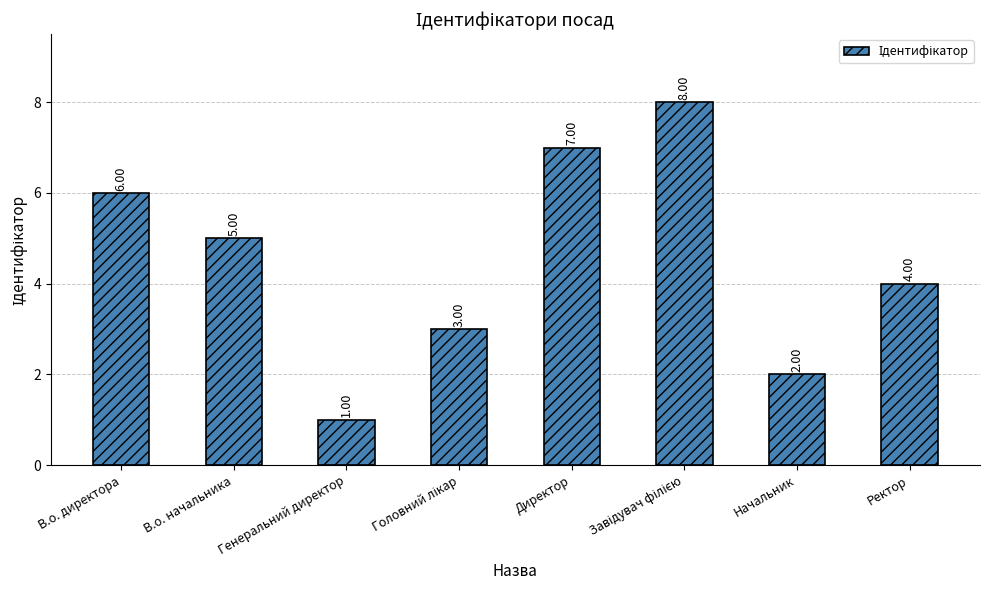

What is the label of the 5th bar from the left?

Директор